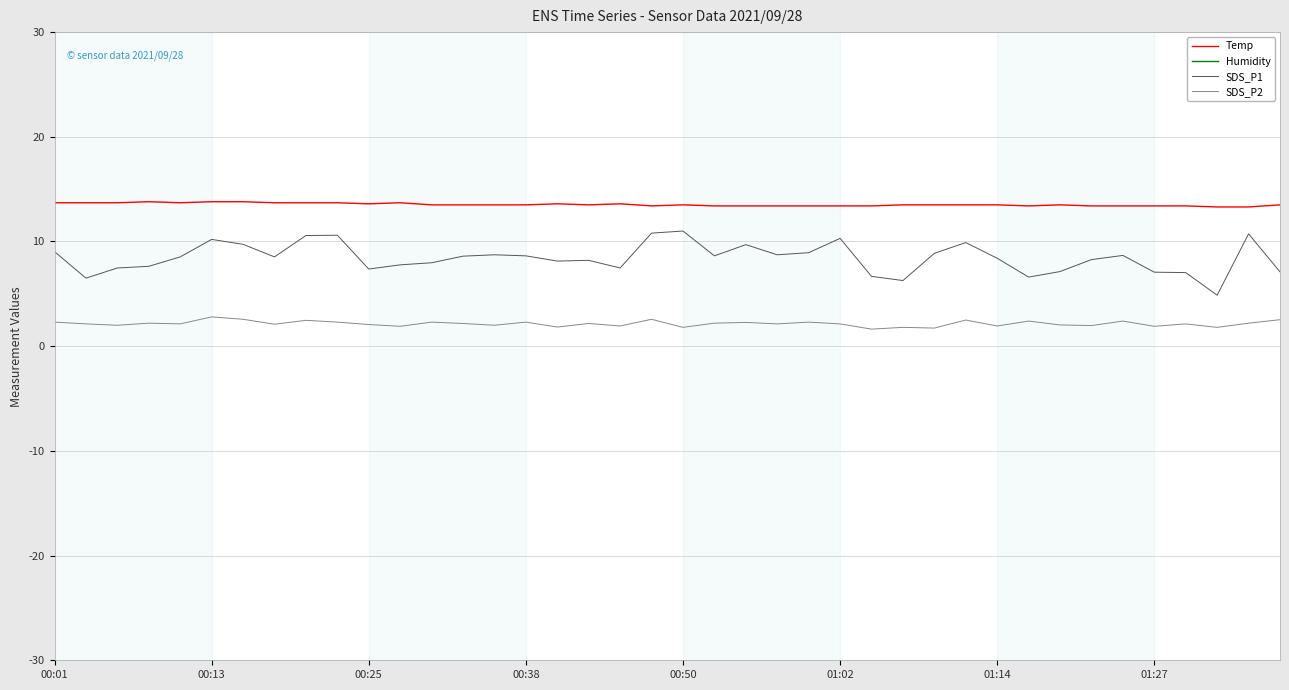

Which series has the widest spread of values?

SDS_P1